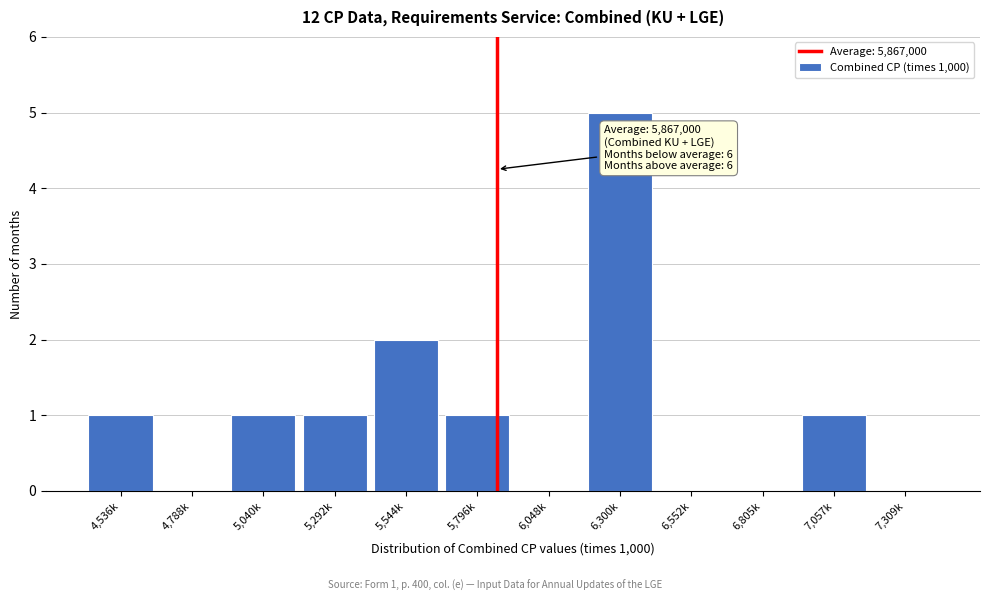

Reading left to right, what are all the values shown in this chart?

4,536k=1	4,788k=0	5,040k=1	5,292k=1	5,544k=2	5,796k=1	6,048k=0	6,300k=5	6,552k=0	6,805k=0	7,057k=1	7,309k=0